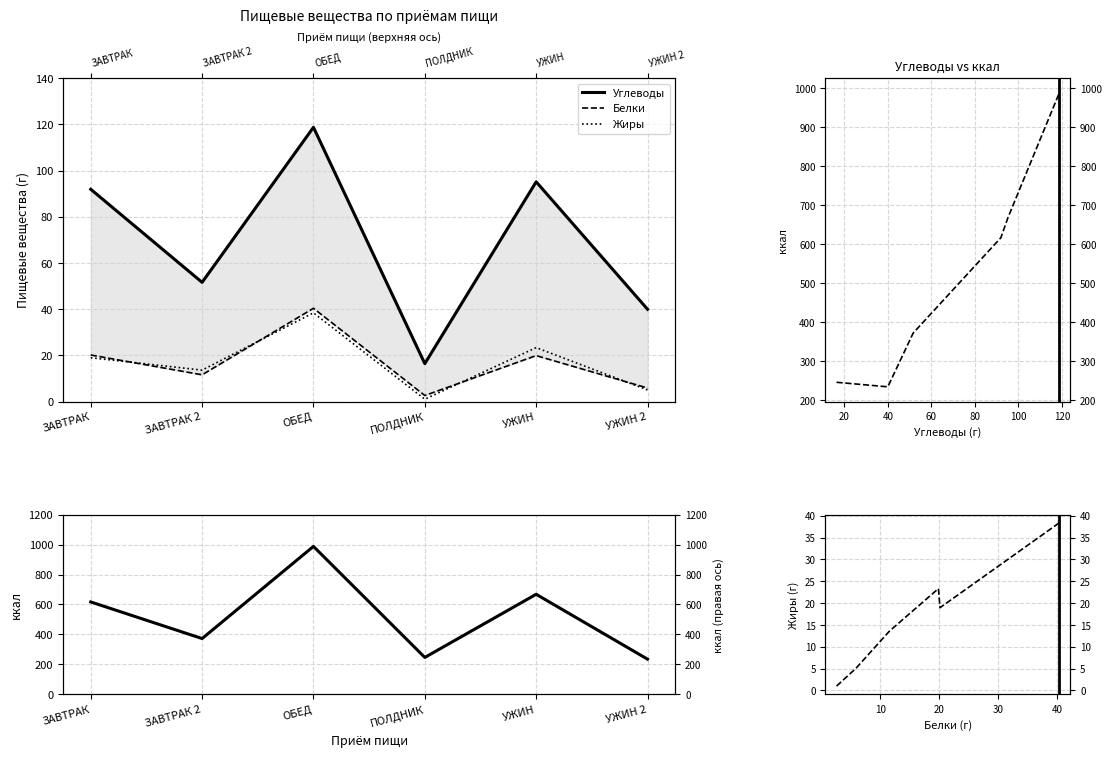

What is the maximum value shown in the chart?

987.8